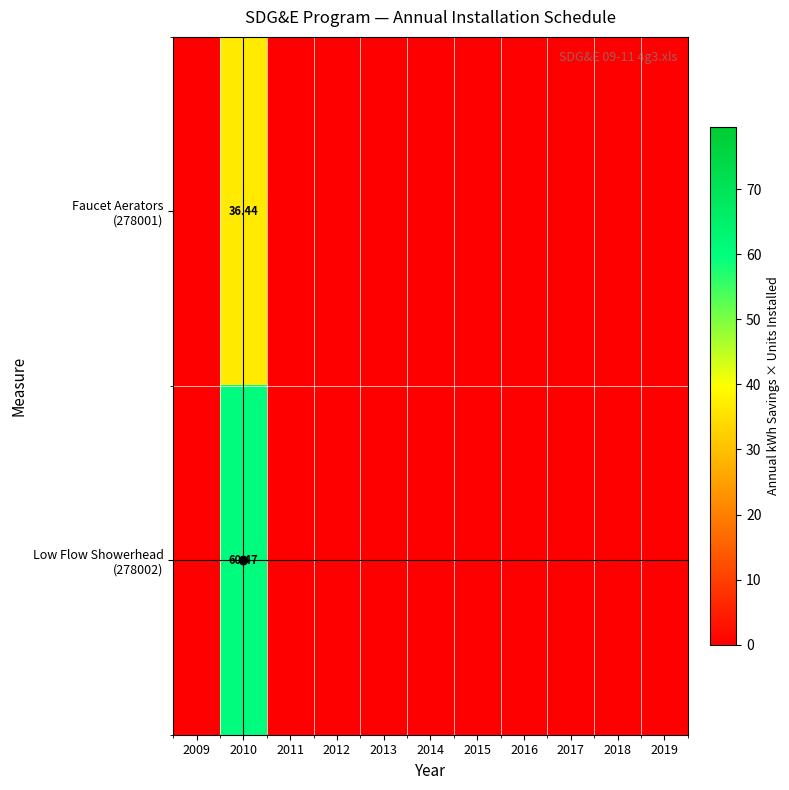

How many positive values does the Faucet Aerators (278001) series have?

1